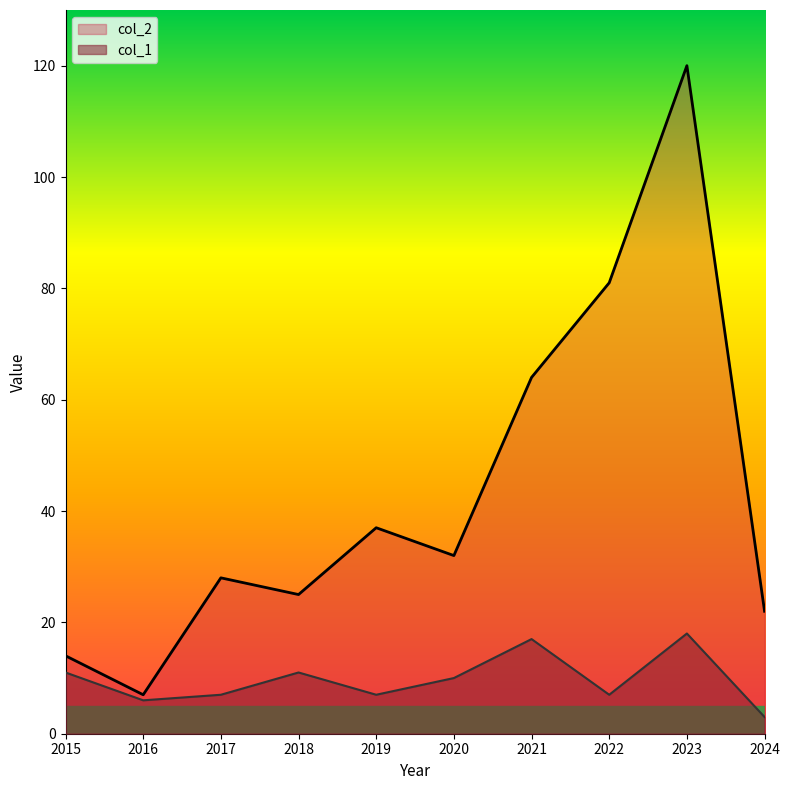

Where is the first local minimum for col_2?

2016